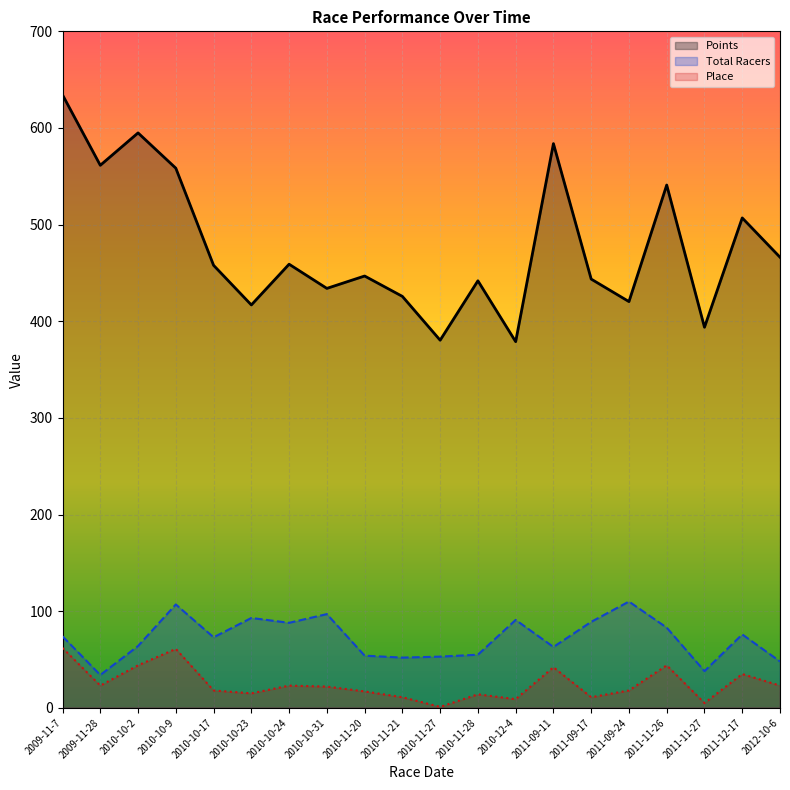

True or false: Total Racers and Place intersect in this chart.

False